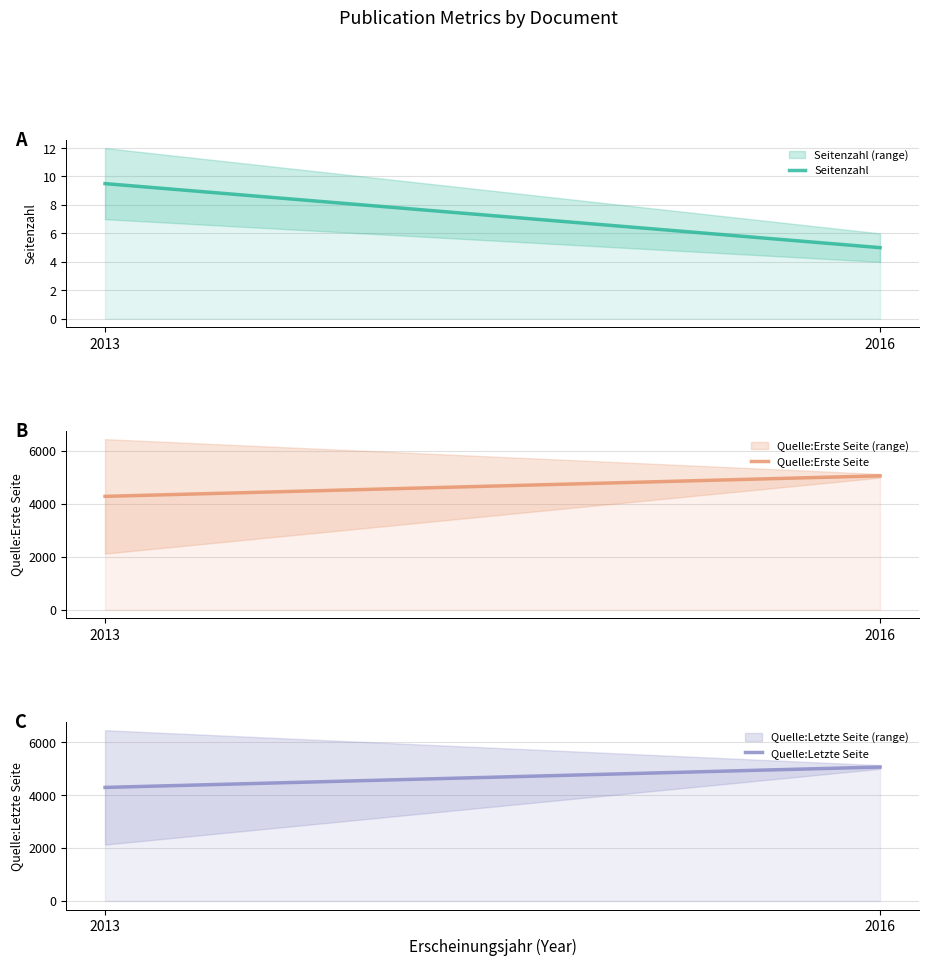

The value of Quelle:Letzte Seite at 2013 is 6394.1. True or false?

False